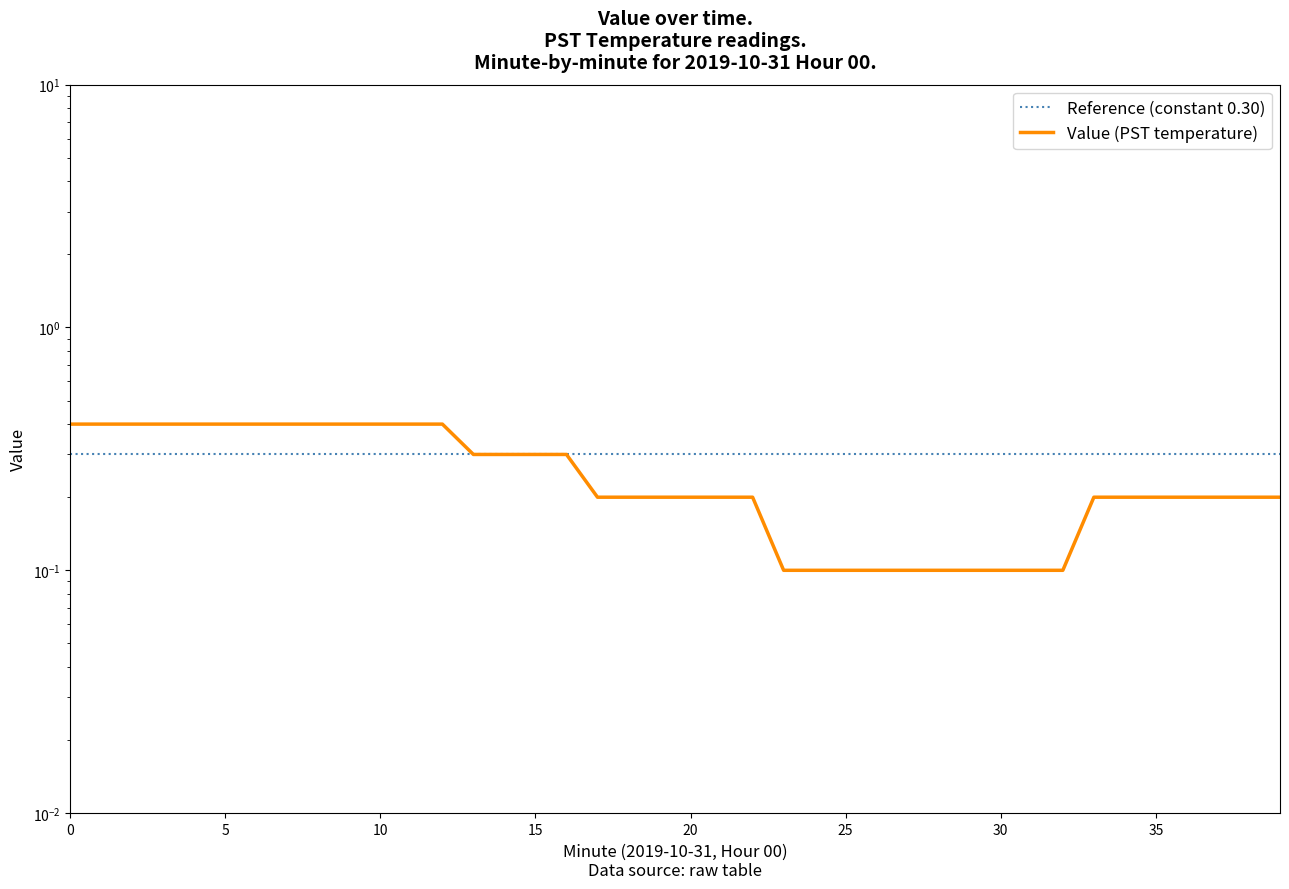

True or false: Value (PST temperature) and Reference (constant 0.30) cross at least once.

False